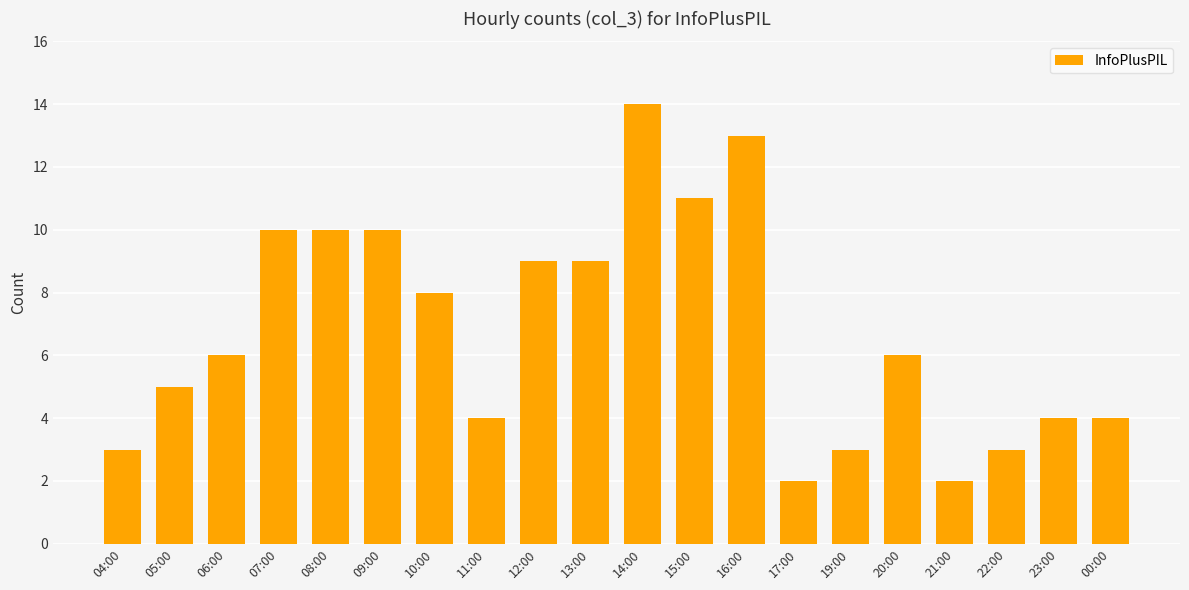

What is the change in value from 06:00 to 12:00?

+3